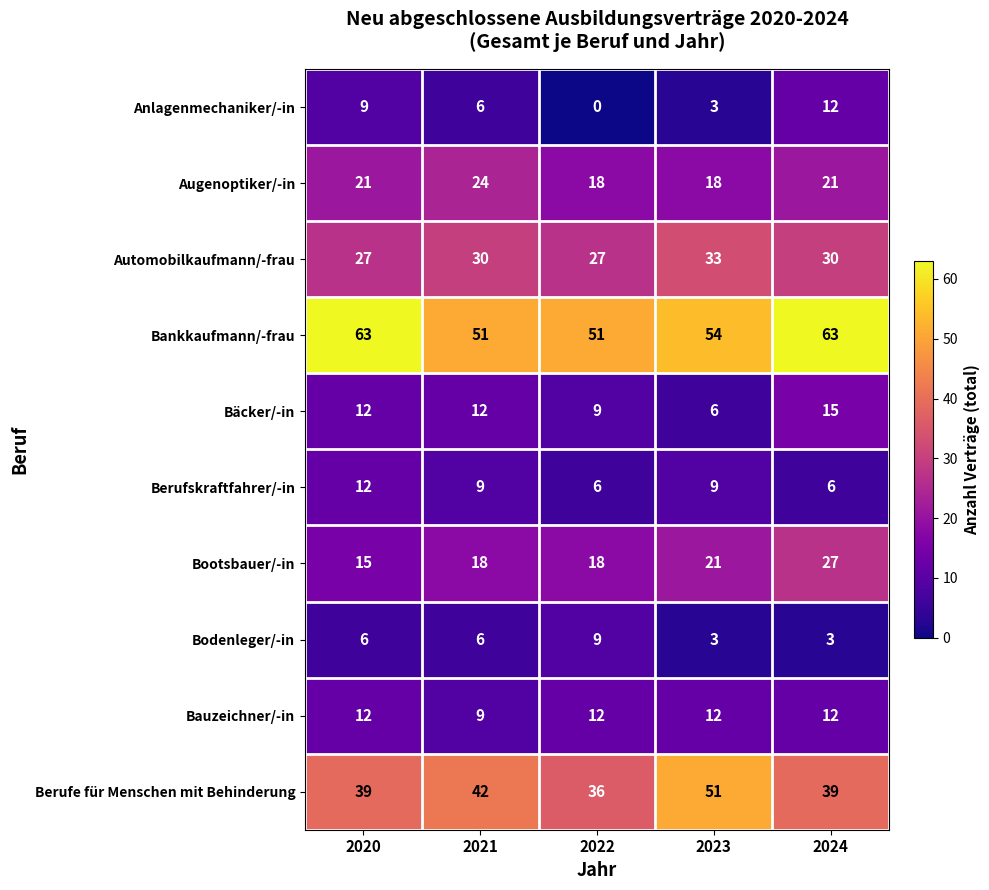

What is the spread (max minus min) of values at 2022?

51